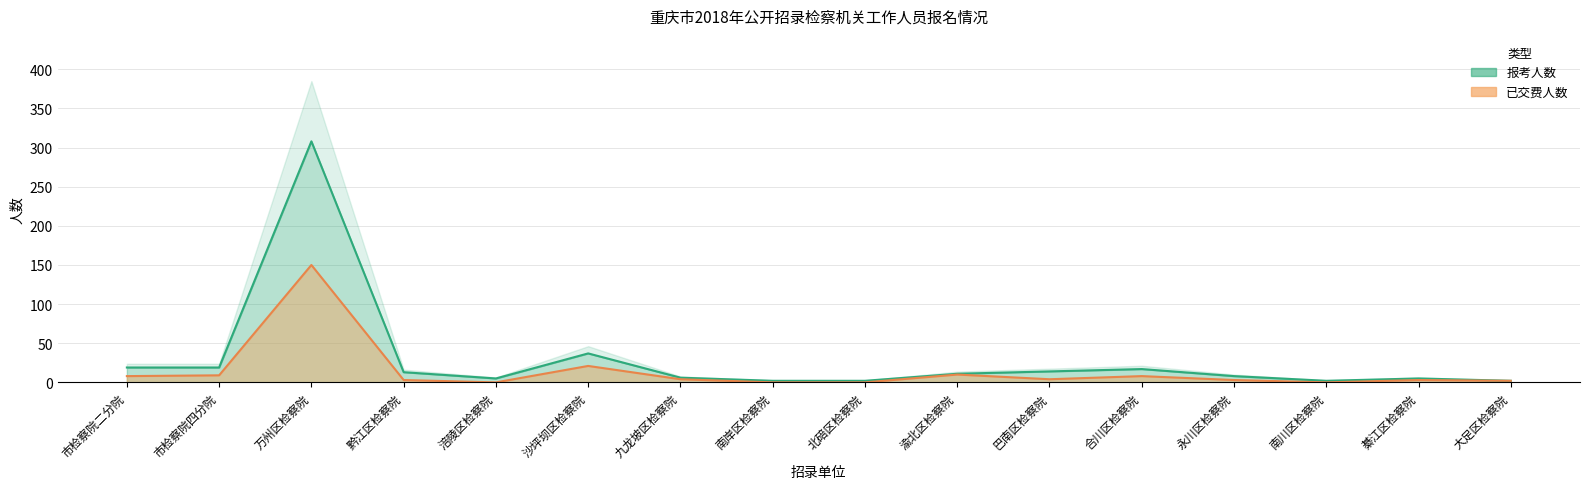

List the labels in order of 已交费人数 value, largest first.

万州区检察院, 沙坪坝区检察院, 渝北区检察院, 市检察院四分院, 市检察院二分院, 合川区检察院, 九龙坡区检察院, 巴南区检察院, 黔江区检察院, 永川区检察院, 綦江区检察院, 大足区检察院, 涪陵区检察院, 南岸区检察院, 北碚区检察院, 南川区检察院